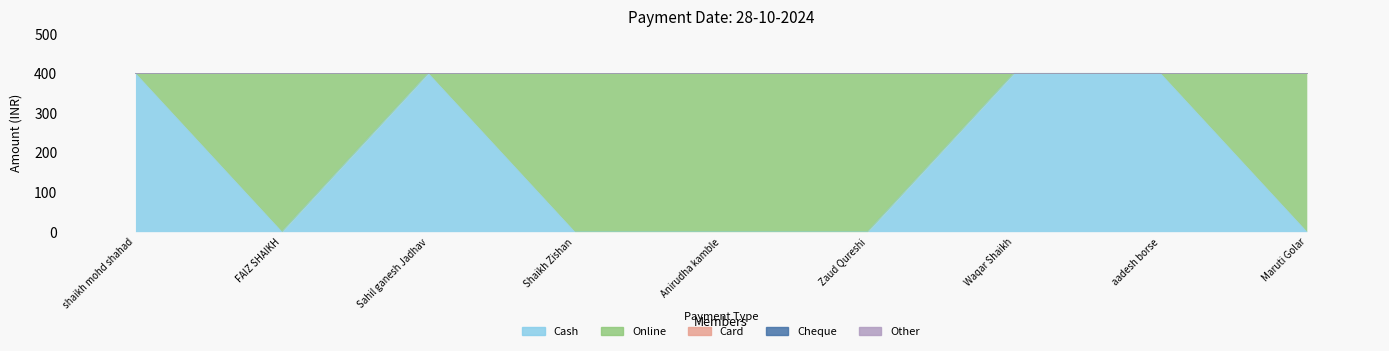

What is the label of the 4th point from the left?

Shaikh Zishan